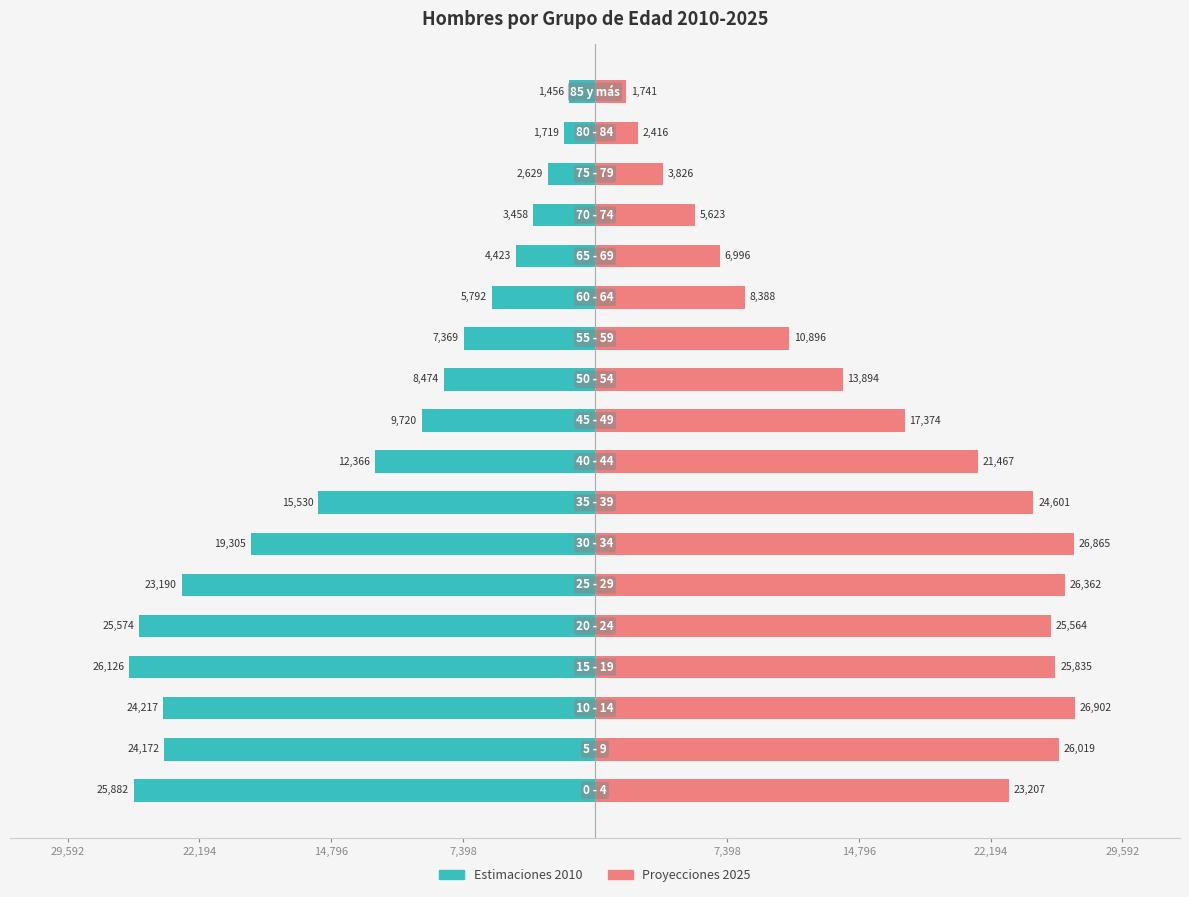

List the series in order of their overall mean, lowest first.

Estimaciones 2010, Proyecciones 2025